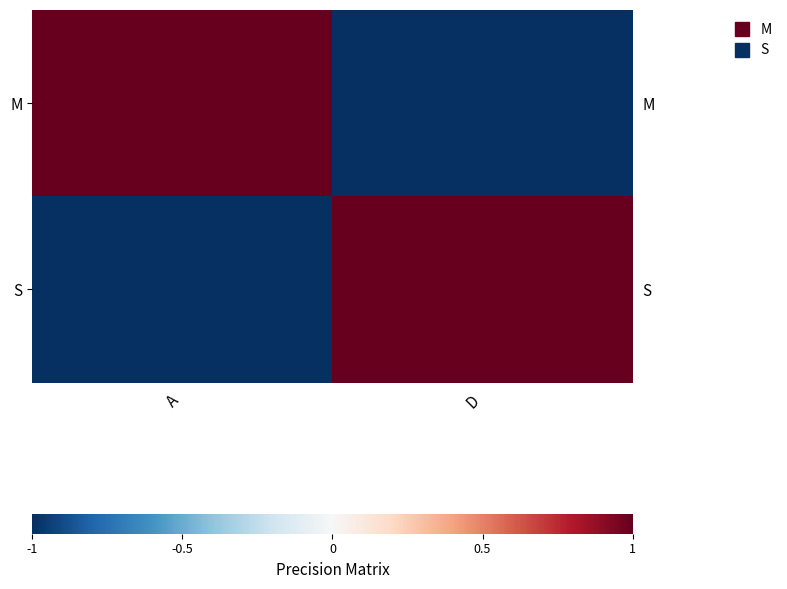

What is the approximate value of S at A?

-1